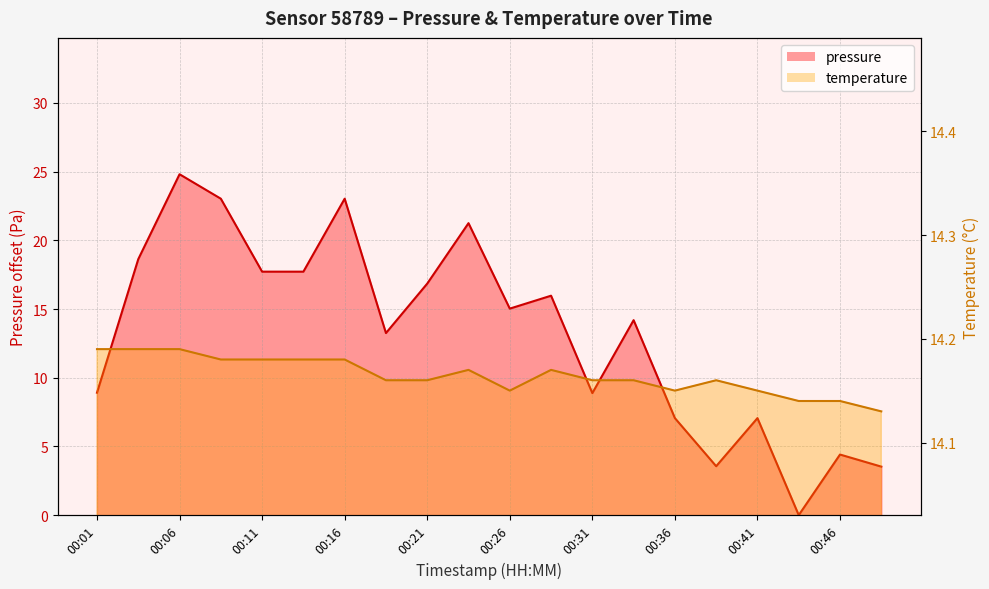

True or false: temperature has more than 2 points higher than both neighbors.

True